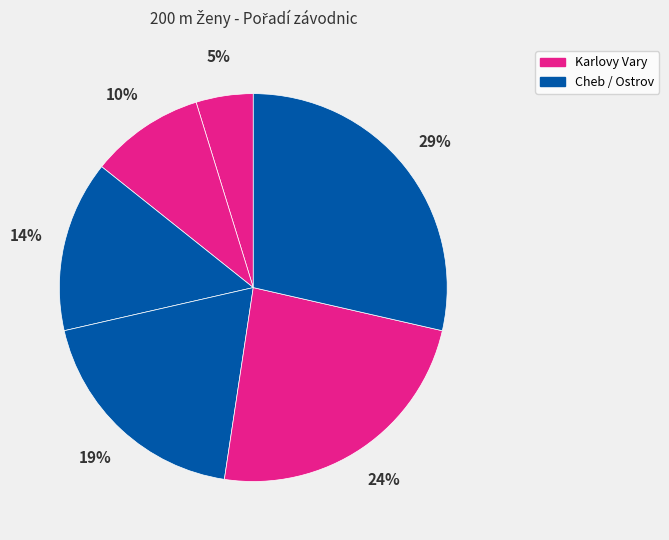

How many segments does this pie chart have?

6